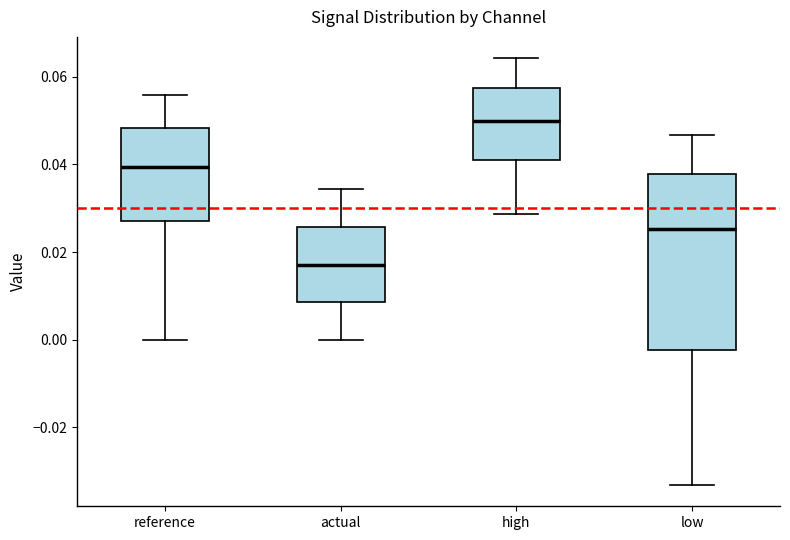

Which box has the highest median line?

high